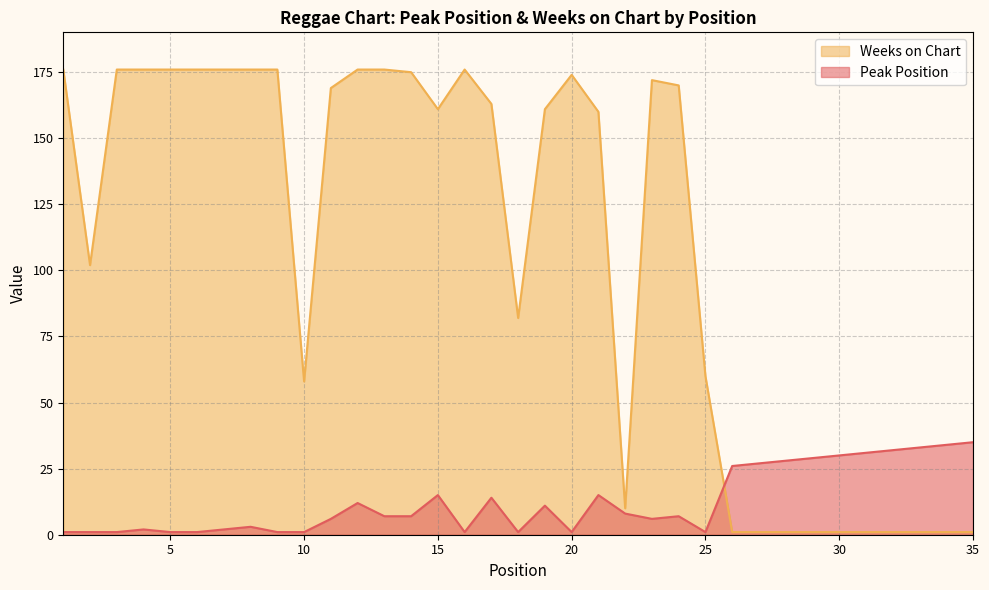

Count the number of data series in this chart.

2